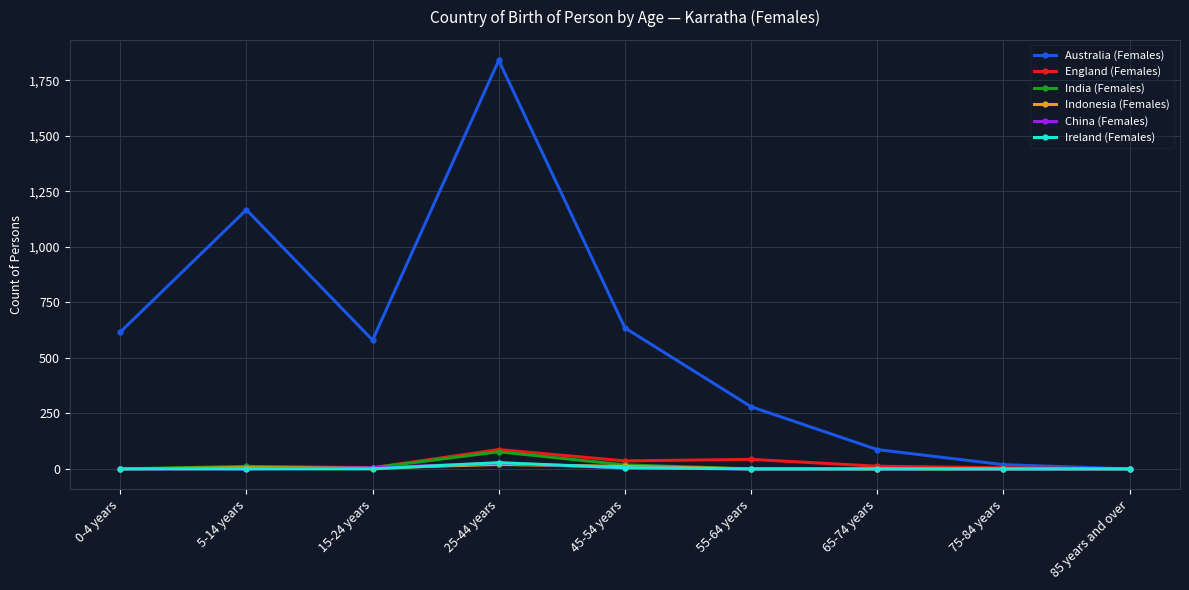

What is the highest value of the Ireland (Females) series?

28